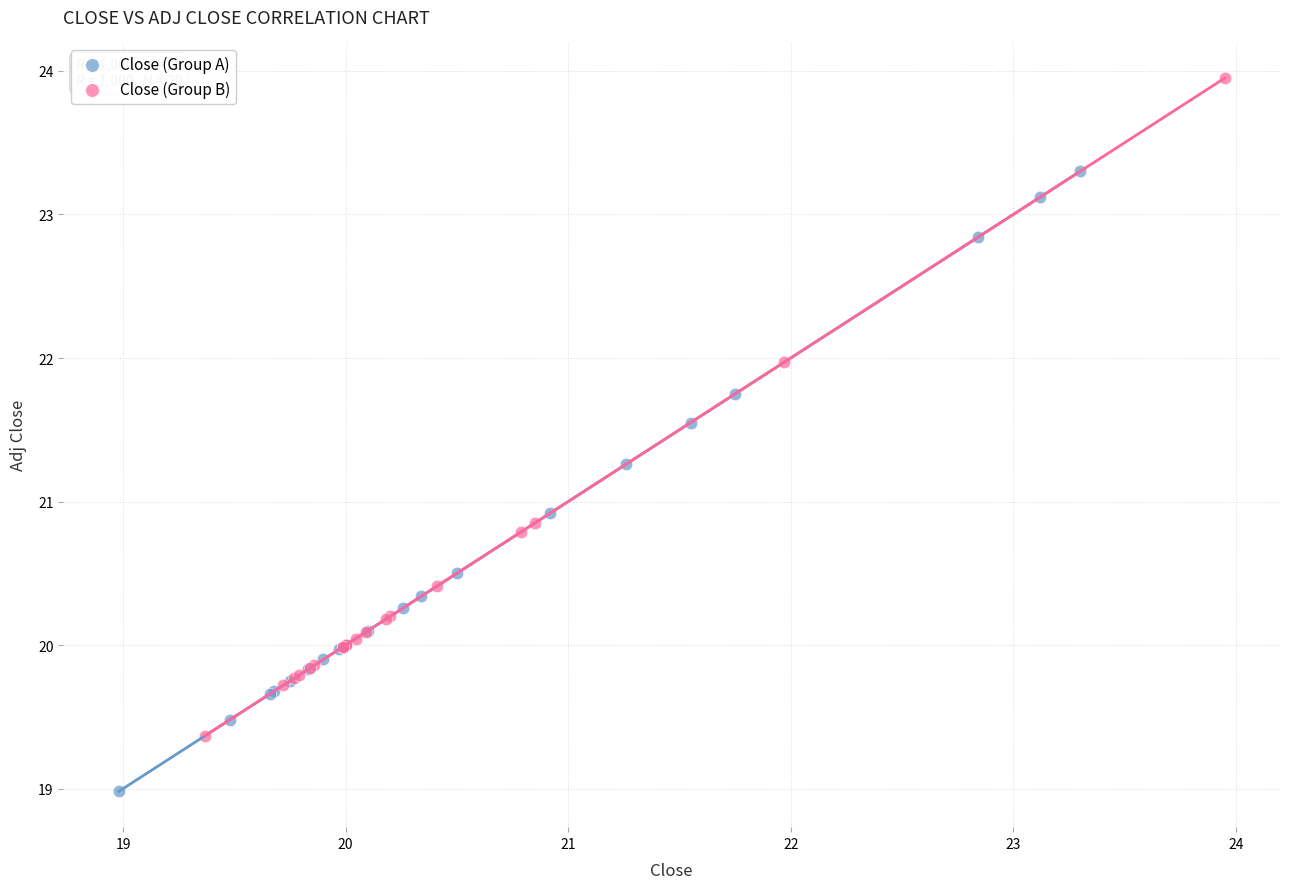

Which series reaches the minimum Y coordinate?

Close (Group A)